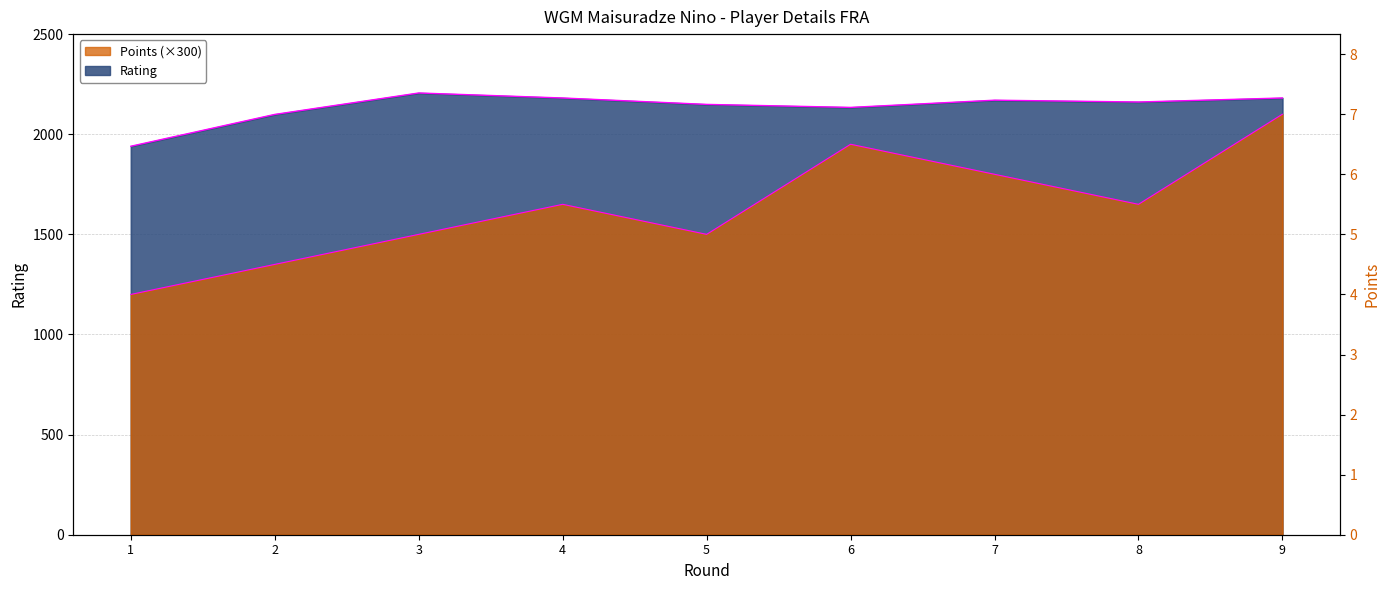

What is the total value across all series at 7?

3970